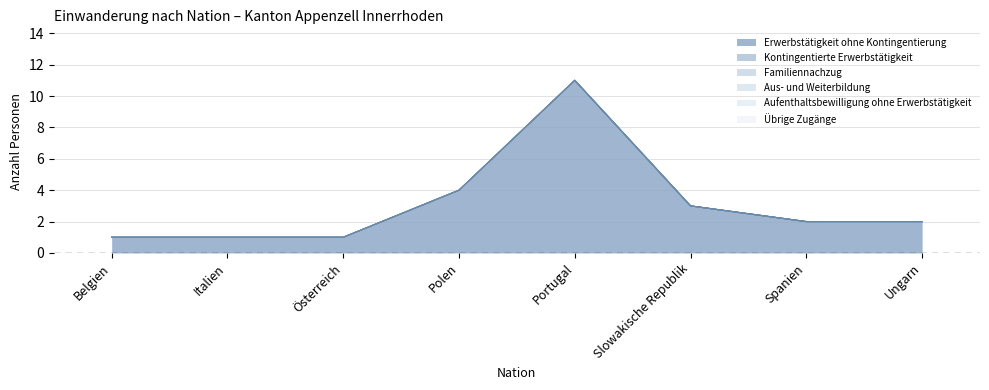

What are all the series names shown in the legend?

Erwerbstätigkeit ohne Kontingentierung, Kontingentierte Erwerbstätigkeit, Familiennachzug, Aus- und Weiterbildung, Aufenthaltsbewilligung ohne Erwerbstätigkeit, Übrige Zugänge